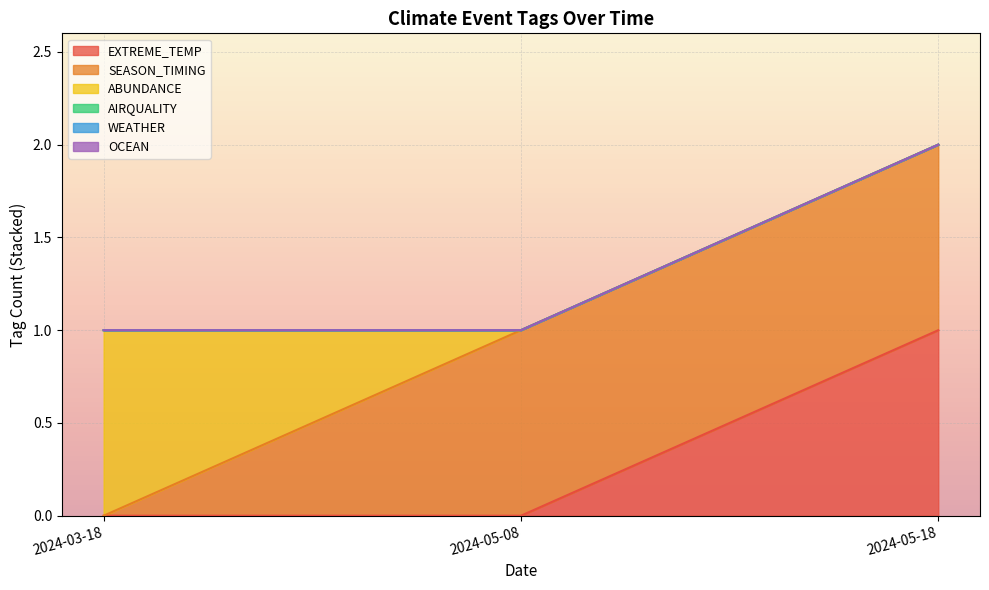

What position from the left is 2024-05-08?

2